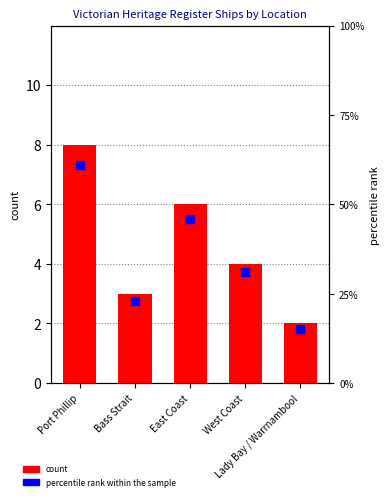

Which series has the widest spread of Y values?

percentile rank within the sample